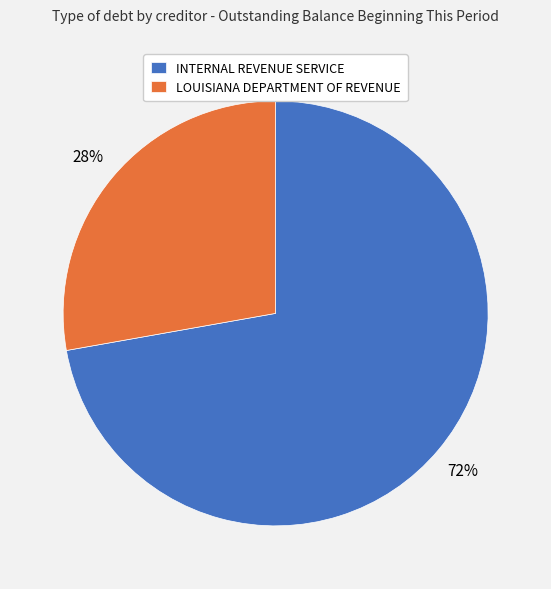

Do LOUISIANA DEPARTMENT OF REVENUE and INTERNAL REVENUE SERVICE together represent more than half of the pie?

Yes